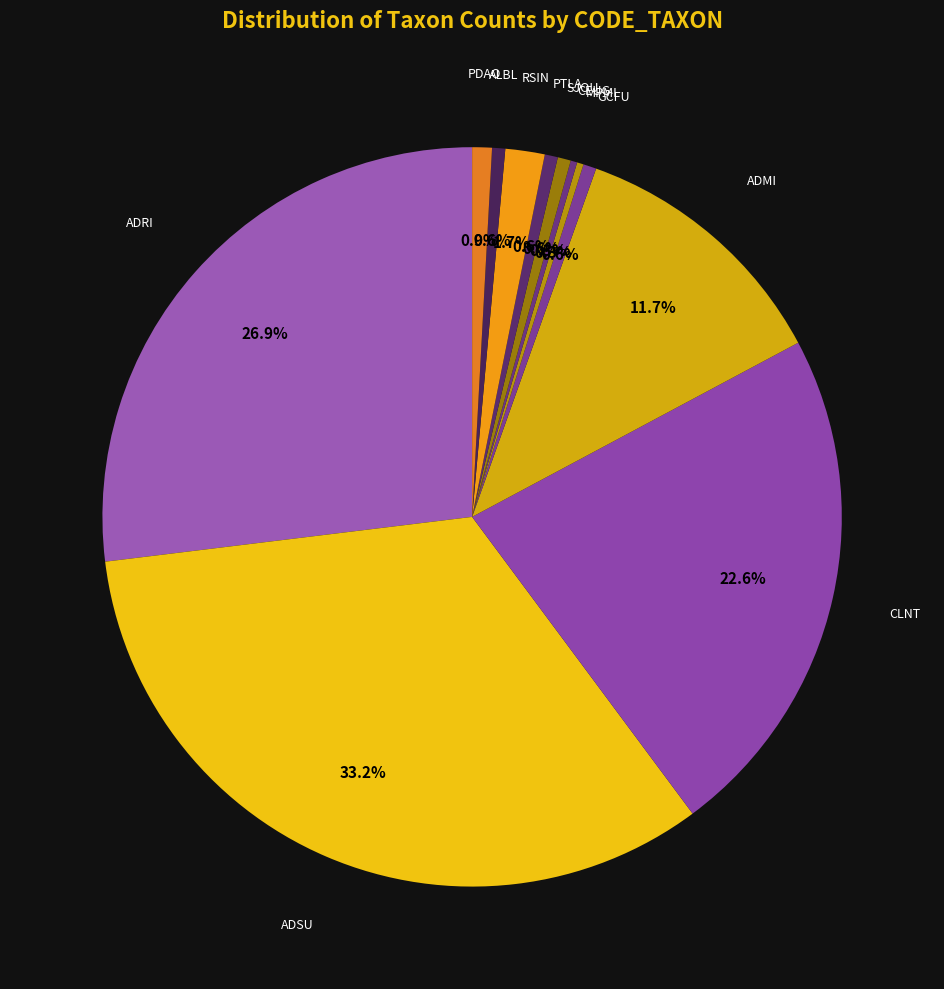

To the nearest percent, what is the average slice percentage?

8%